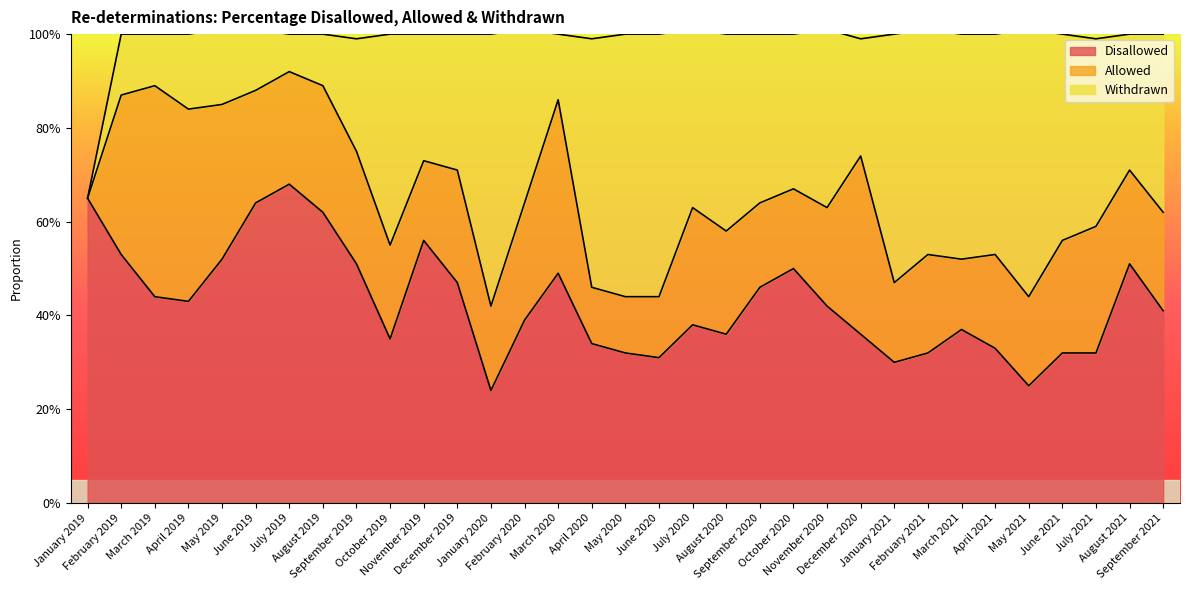

Reading right to left, extract all data points from this chart.

Disallowed: September 2021=0.4	August 2021=0.5	July 2021=0.3	June 2021=0.3	May 2021=0.2	April 2021=0.3	March 2021=0.4	February 2021=0.3	January 2021=0.3	December 2020=0.4	November 2020=0.4	October 2020=0.5	September 2020=0.5	August 2020=0.4	July 2020=0.4	June 2020=0.3	May 2020=0.3	April 2020=0.3	March 2020=0.5	February 2020=0.4	January 2020=0.2	December 2019=0.5	November 2019=0.6	October 2019=0.3	September 2019=0.5	August 2019=0.6	July 2019=0.7	June 2019=0.6	May 2019=0.5	April 2019=0.4	March 2019=0.4	February 2019=0.5	January 2019=0.7
Allowed: September 2021=0.2	August 2021=0.2	July 2021=0.3	June 2021=0.2	May 2021=0.2	April 2021=0.2	March 2021=0.1	February 2021=0.2	January 2021=0.2	December 2020=0.4	November 2020=0.2	October 2020=0.2	September 2020=0.2	August 2020=0.2	July 2020=0.2	June 2020=0.1	May 2020=0.1	April 2020=0.1	March 2020=0.4	February 2020=0.2	January 2020=0.2	December 2019=0.2	November 2019=0.2	October 2019=0.2	September 2019=0.2	August 2019=0.3	July 2019=0.2	June 2019=0.2	May 2019=0.3	April 2019=0.4	March 2019=0.5	February 2019=0.3	January 2019=0.0
Withdrawn: September 2021=0.4	August 2021=0.3	July 2021=0.4	June 2021=0.4	May 2021=0.6	April 2021=0.5	March 2021=0.5	February 2021=0.5	January 2021=0.5	December 2020=0.2	November 2020=0.4	October 2020=0.3	September 2020=0.4	August 2020=0.4	July 2020=0.4	June 2020=0.6	May 2020=0.6	April 2020=0.5	March 2020=0.1	February 2020=0.4	January 2020=0.6	December 2019=0.3	November 2019=0.3	October 2019=0.5	September 2019=0.2	August 2019=0.1	July 2019=0.1	June 2019=0.1	May 2019=0.2	April 2019=0.2	March 2019=0.1	February 2019=0.1	January 2019=0.0